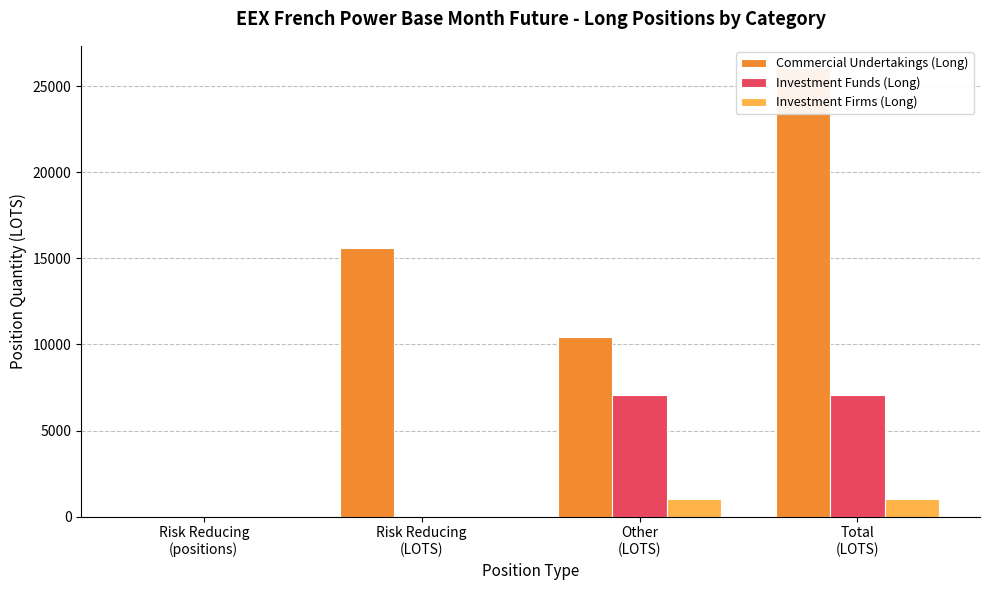

What is the maximum value for Commercial Undertakings (Long)?

26032.1